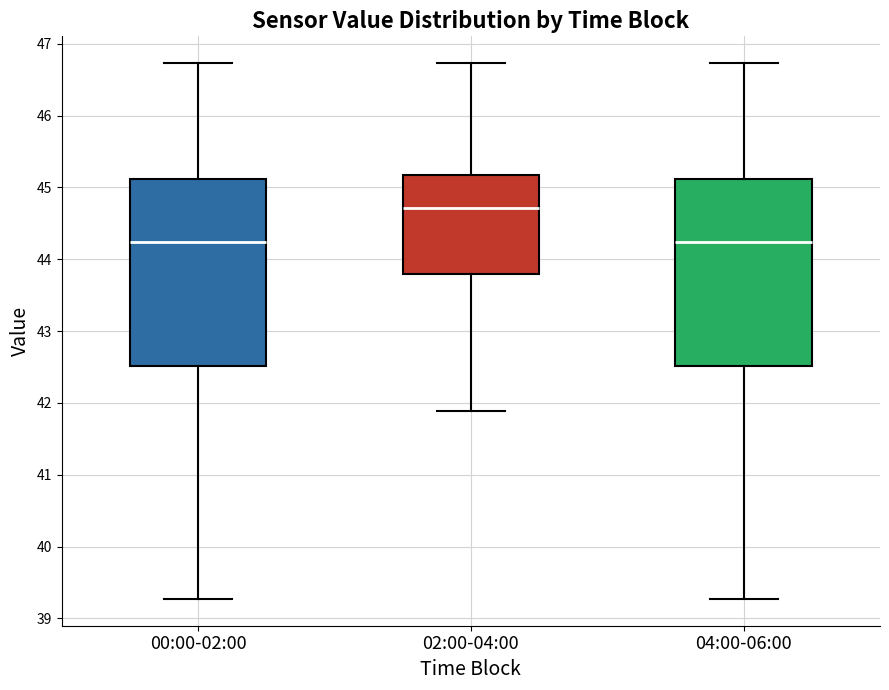

Which box has the highest median line?

02:00-04:00